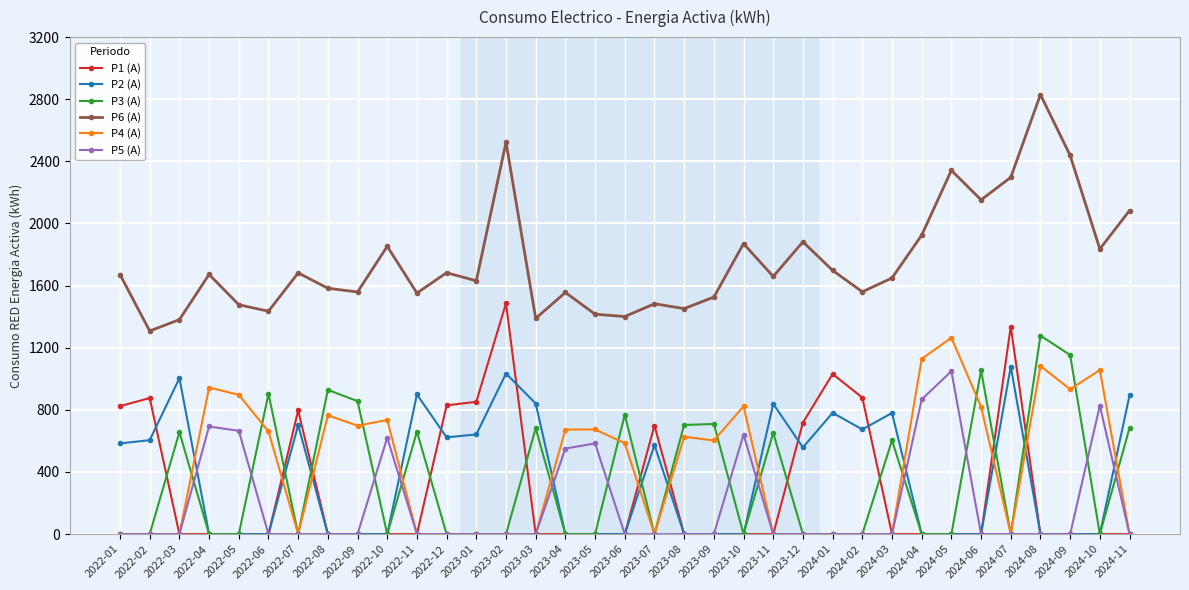

Which series has the largest total across all categories?

P6 (A)